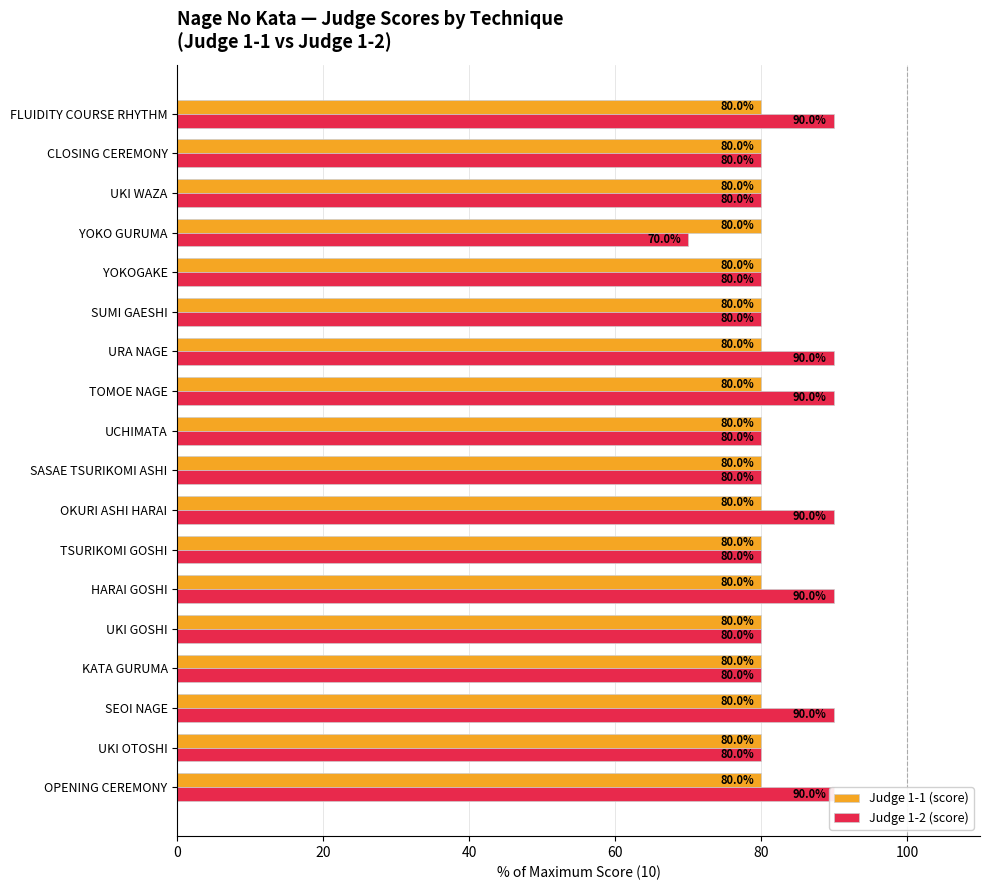

How many bars are there in each group?

2